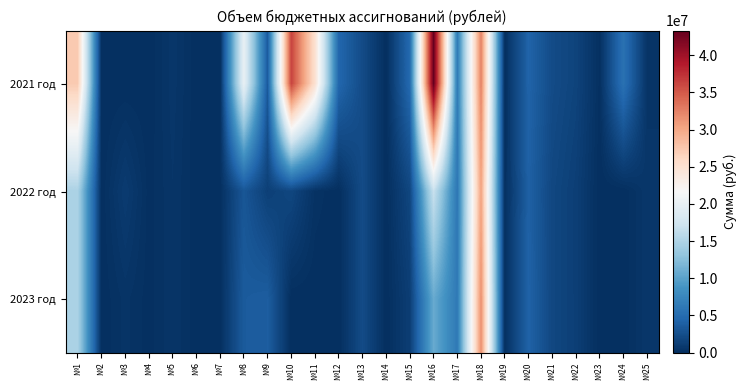

List the series in order of their peak value, lowest first.

2022 год, 2023 год, 2021 год